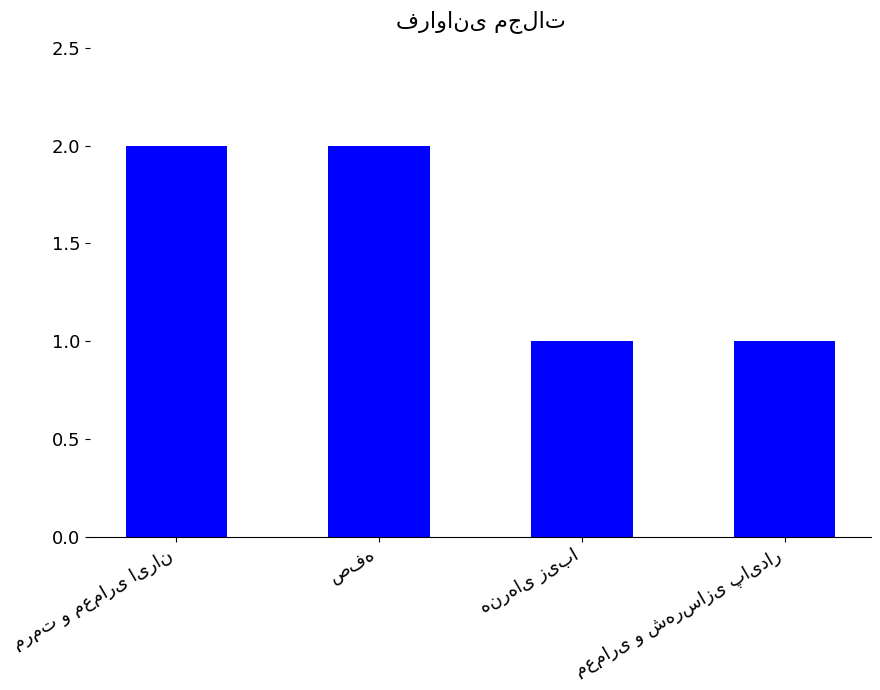

What is the sum of all values?

6